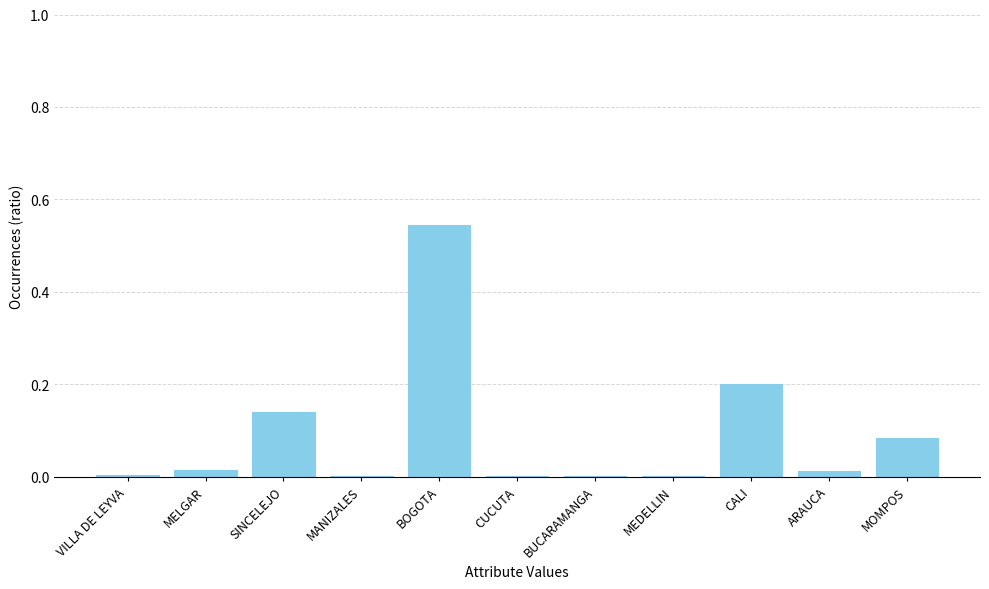

True or false: the data shows 0.0 at MELGAR.

True